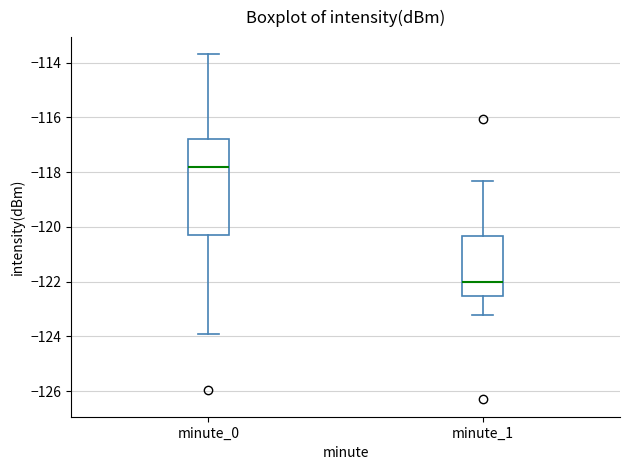

Where does the median line of the box for minute_1 sit on the y-axis? The values are not printed on the chart, so give them approximately, as read against the axis.

-122.0